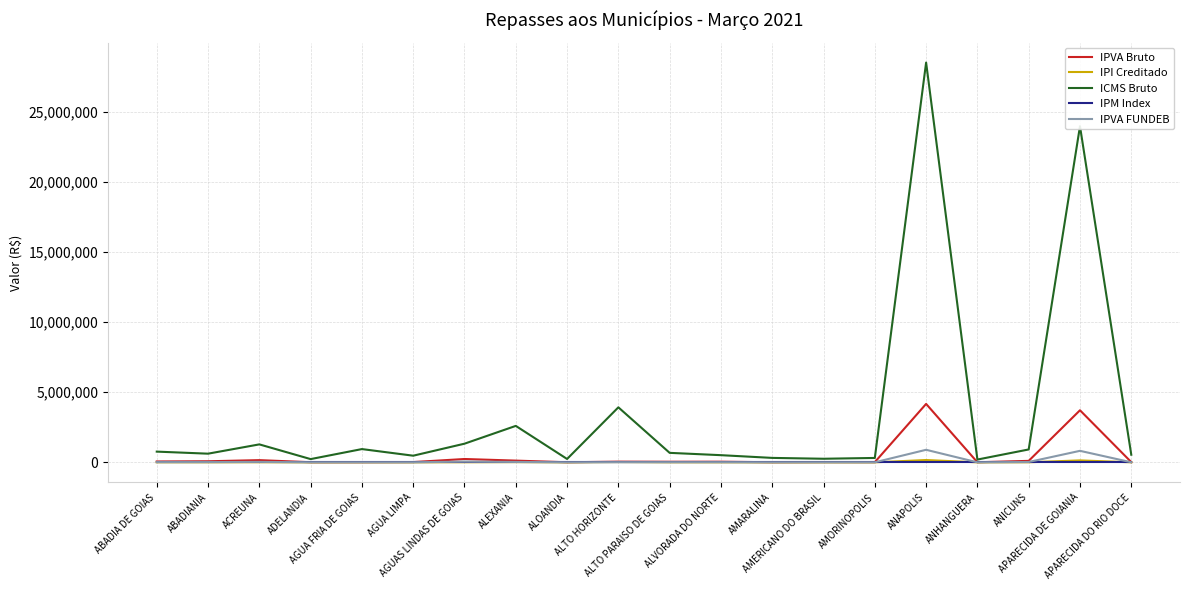

What is the average value of the IPVA FUNDEB series?

96801.7